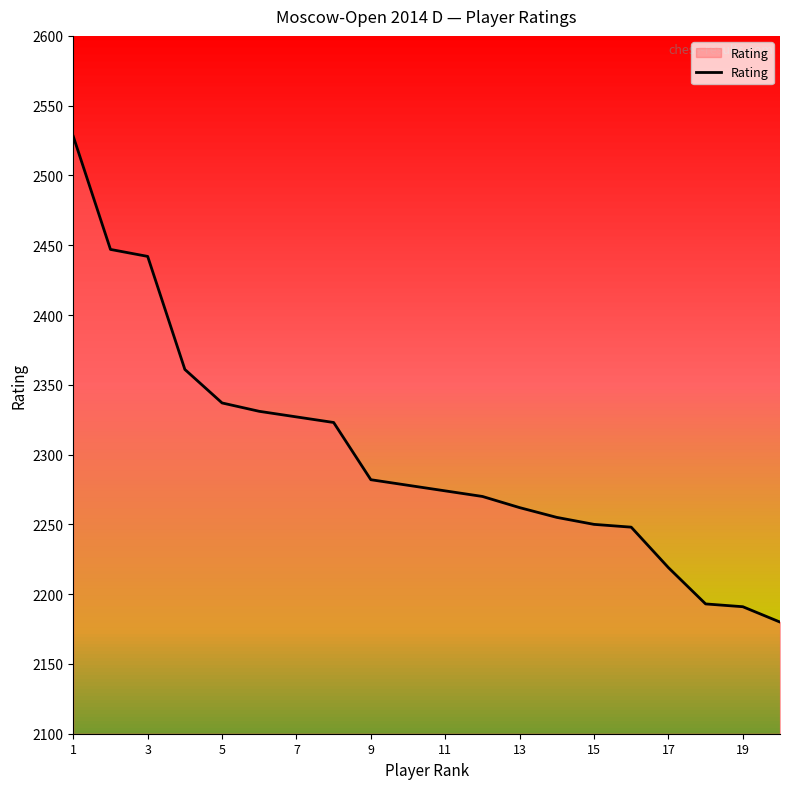

What is the minimum value shown in the chart?

2180